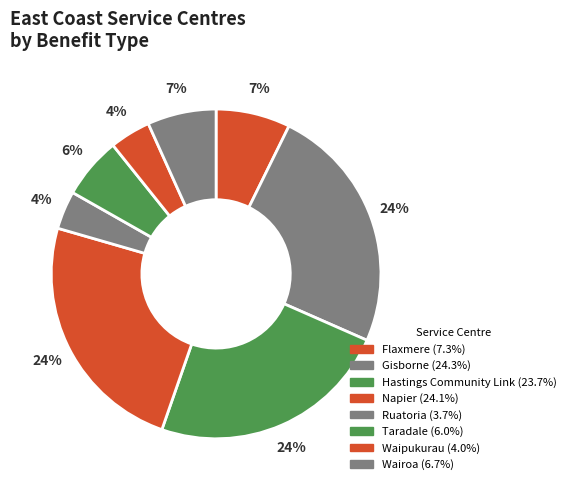

How much of the chart is everything except Hastings Community Link?

76.3%